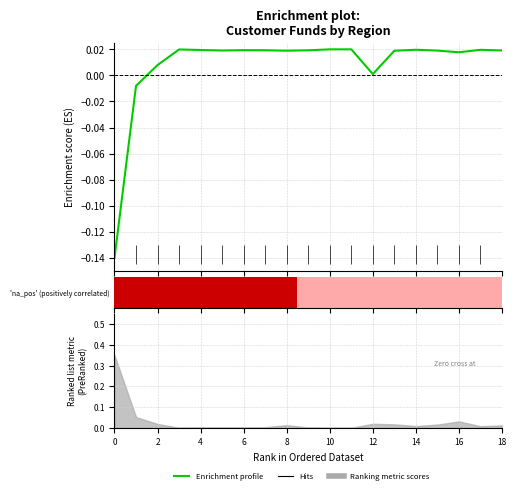

What is the label of the 12th bar from the left?

11